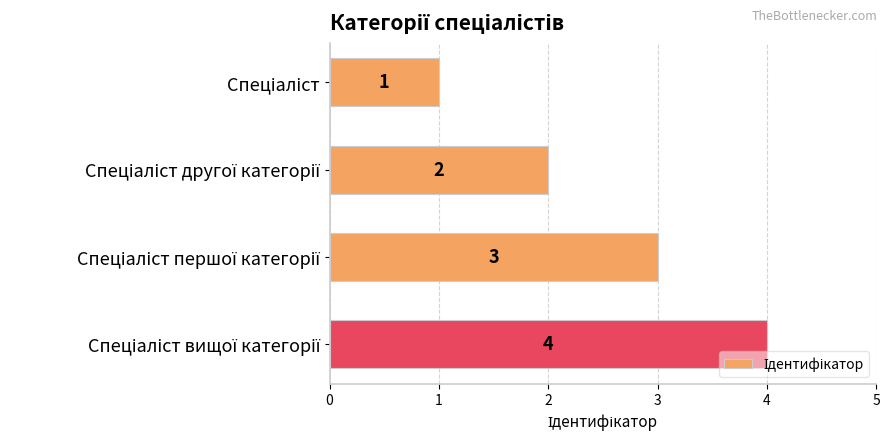

What is the minimum value shown in the chart?

1